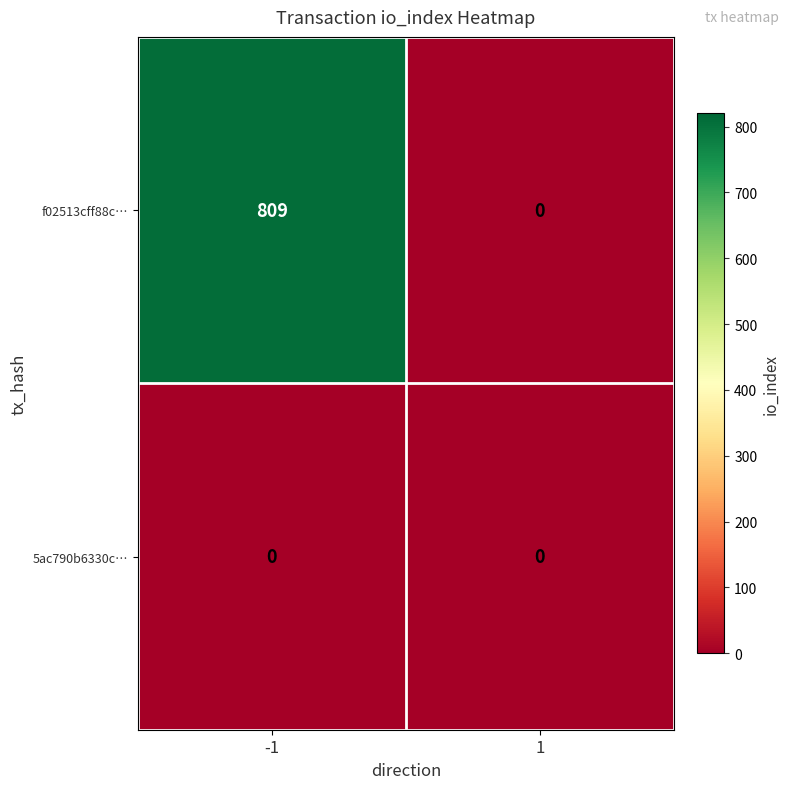

The 5ac790b6330c… series shows 0 at -1. True or false?

True